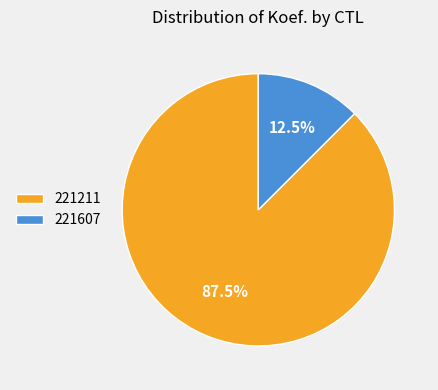

How much of the chart is everything except 221607?

87.5%